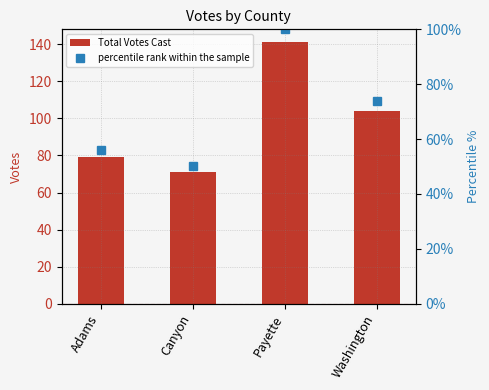

What is the spread (max minus min) of values at Canyon?

20.6